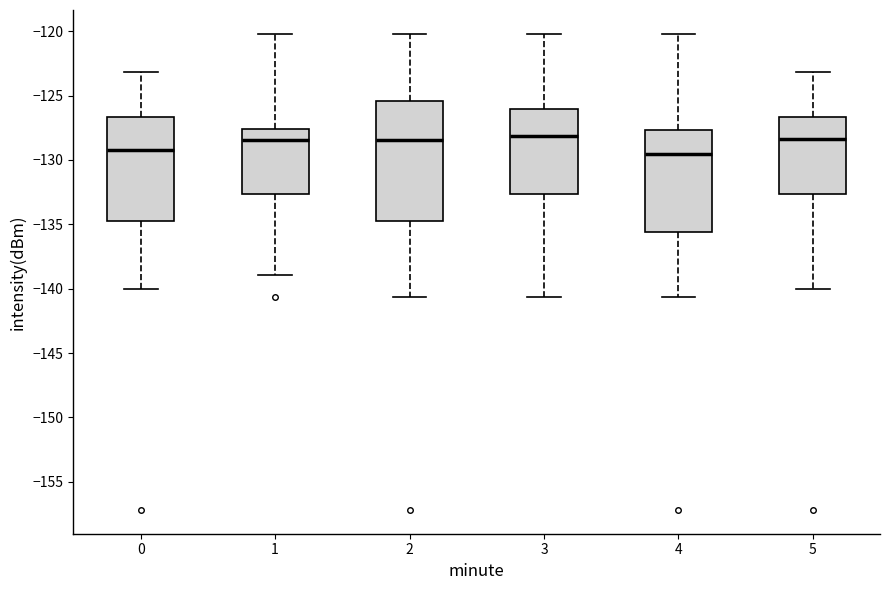

Reading left to right, read every box against the y-axis: the position of its median line, the range the box covers, and the ends of its whiskers. The values are not printed on the chart, so give them approximately, as read against the axis.

0: median -129.0, box -134.5 to -126.5, whiskers -140.0 to -123.0
1: median -128.5, box -132.5 to -127.5, whiskers -139.0 to -120.0
2: median -128.5, box -134.5 to -125.5, whiskers -140.5 to -120.0
3: median -128.0, box -132.5 to -126.0, whiskers -140.5 to -120.0
4: median -129.5, box -135.5 to -127.5, whiskers -140.5 to -120.0
5: median -128.5, box -132.5 to -126.5, whiskers -140.0 to -123.0